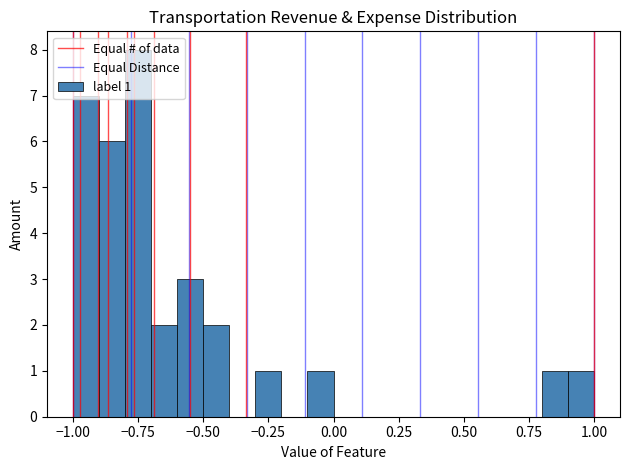

Read against the x-axis, roughly where is the centre of the tallest bar?

-0.75